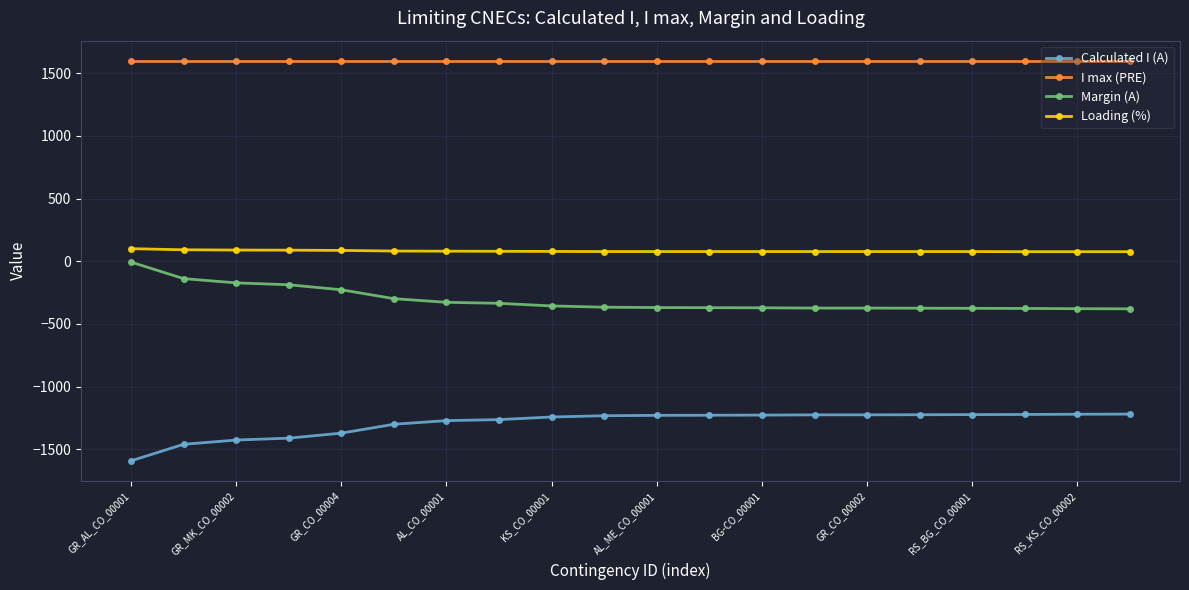

How many distinct data groups are displayed?

4